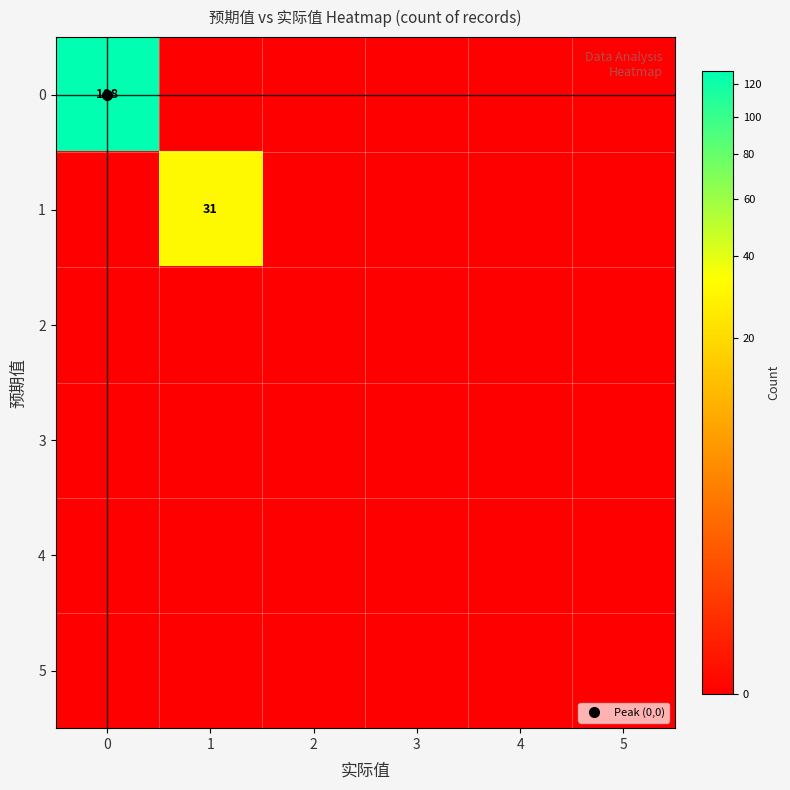

Which category has the lowest value across all series?

1